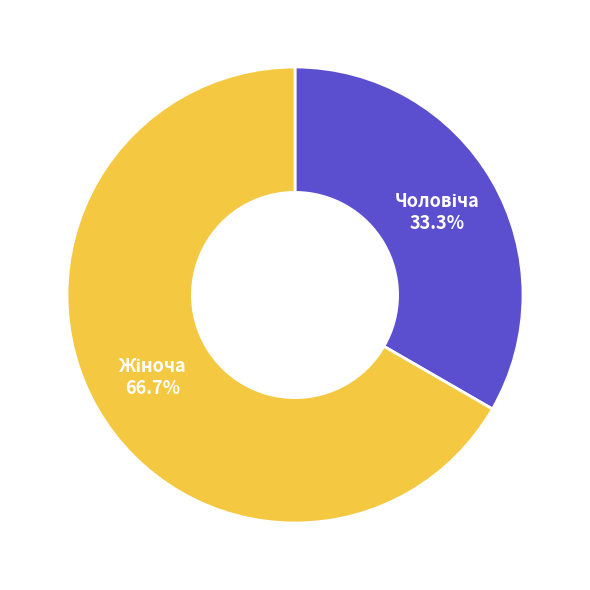

Count the number of slices in the pie.

2